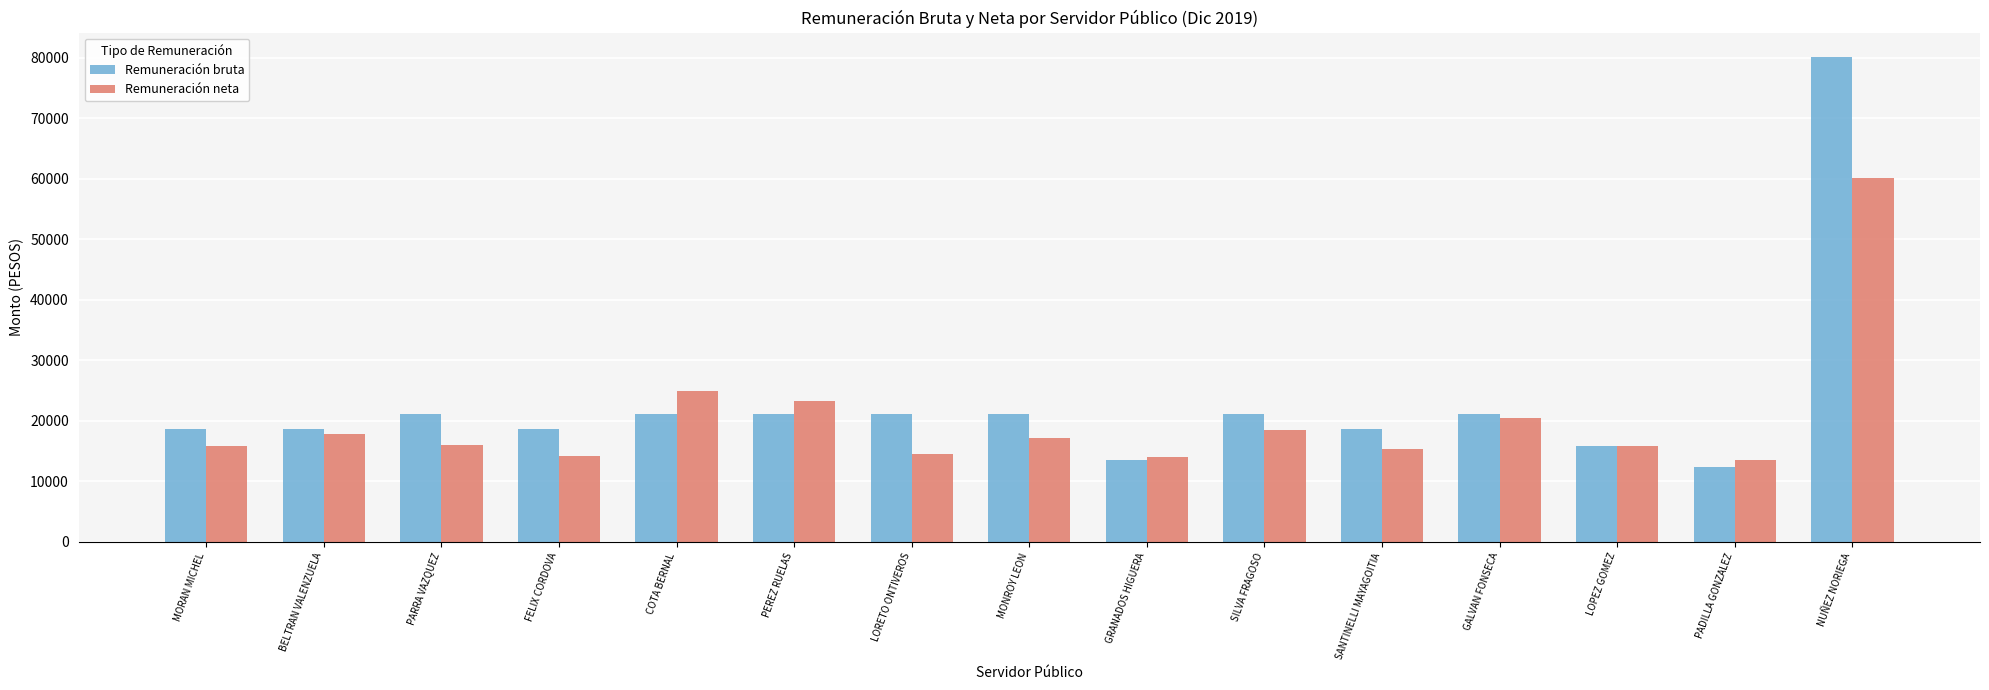

How many distinct data groups are displayed?

2